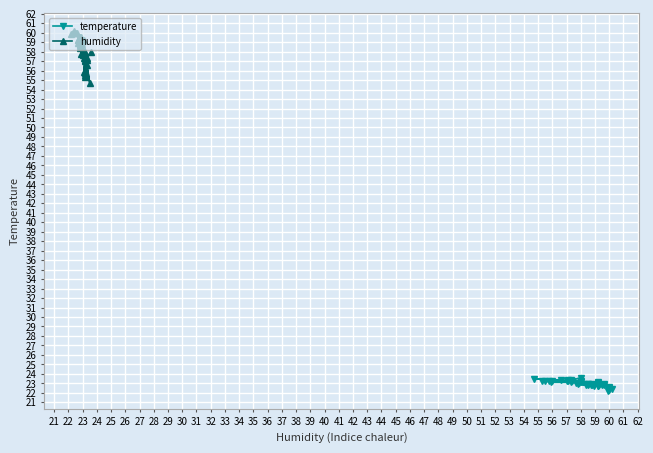

In humidity, how many points are higher than both neighbors (excluding endpoints)?

8